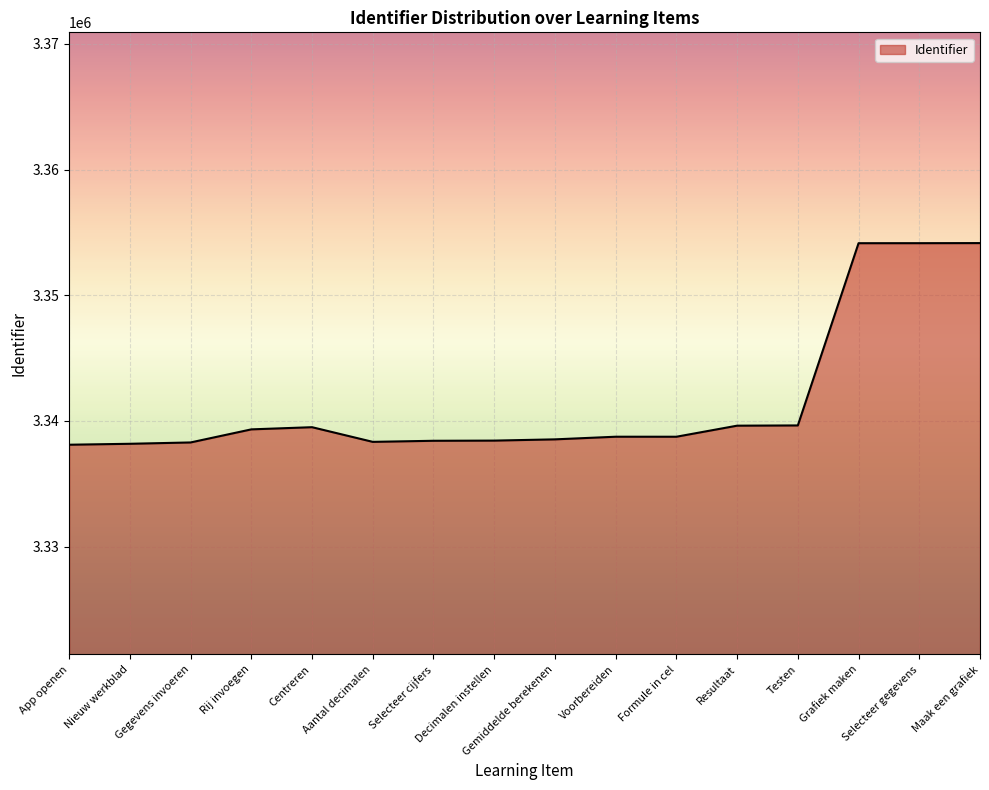

True or false: the data shows 3338283 at Gegevens invoeren.

True